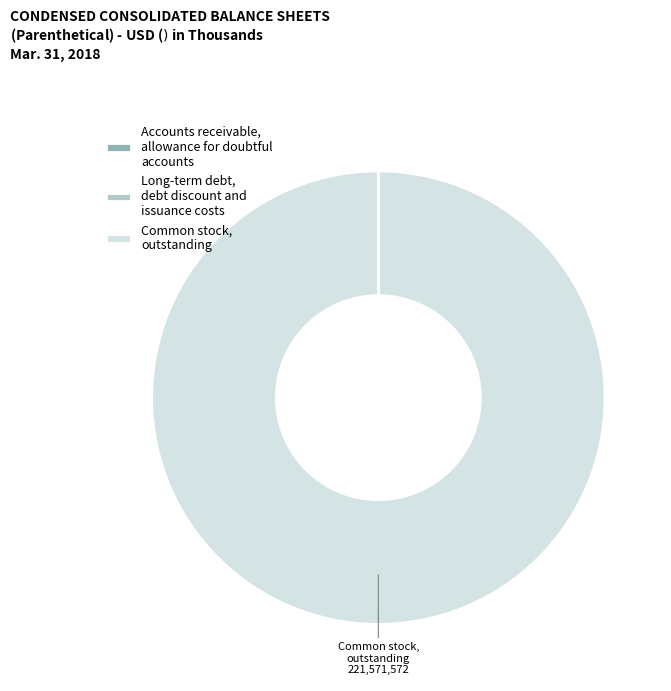

Is there any slice that represents more than half of the pie?

Yes